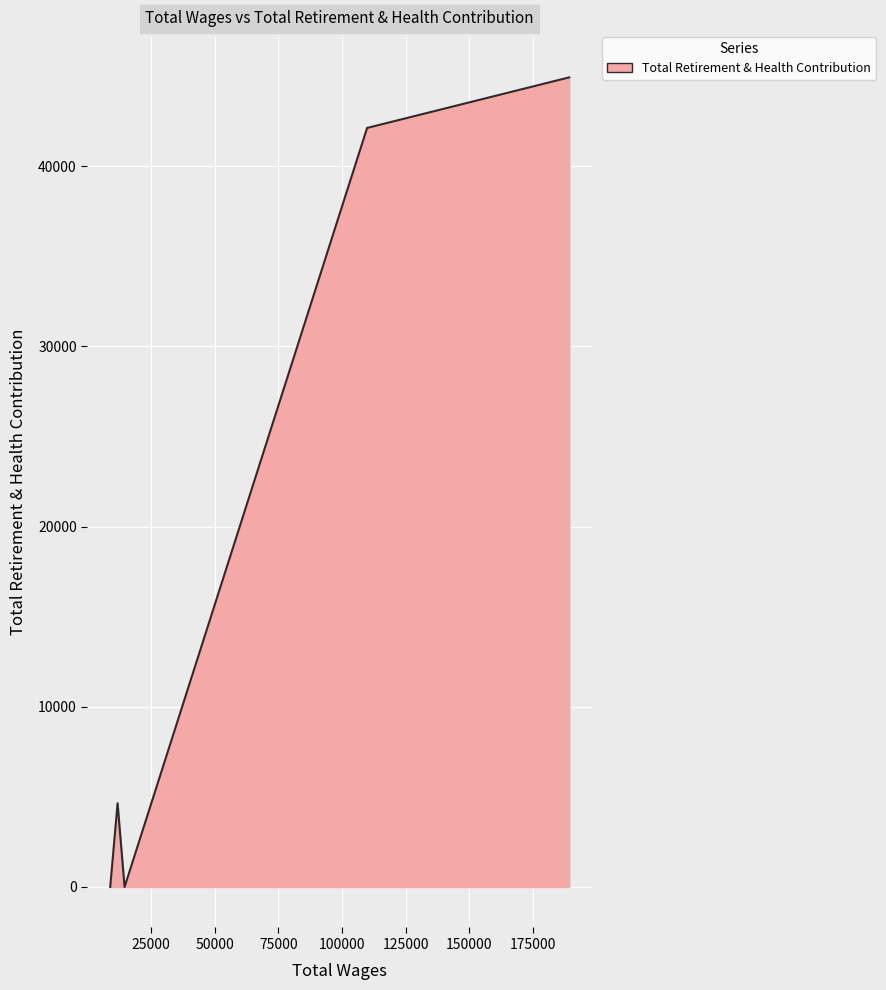

What is the average value?

18341